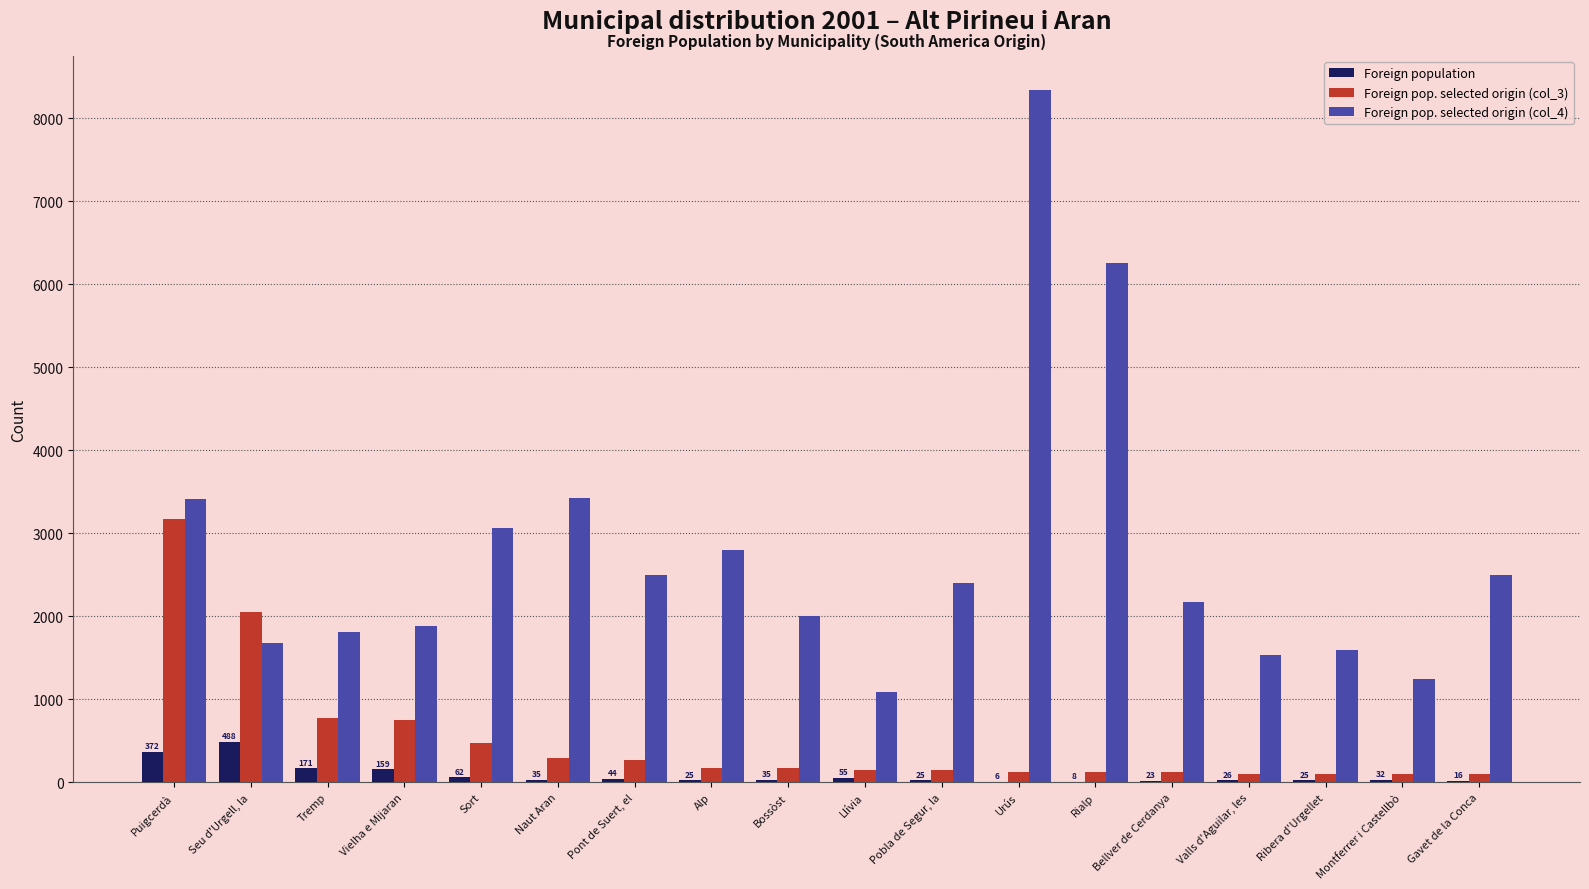

Which series has the largest range (max minus min)?

Foreign pop. selected origin (col_4)